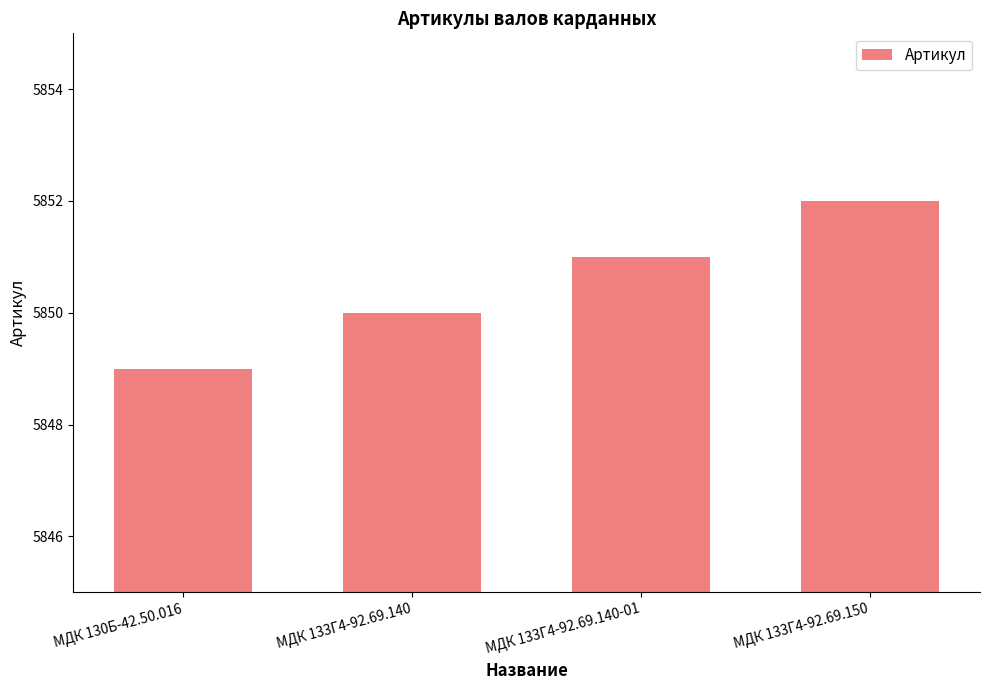

How many bars are there in total?

4